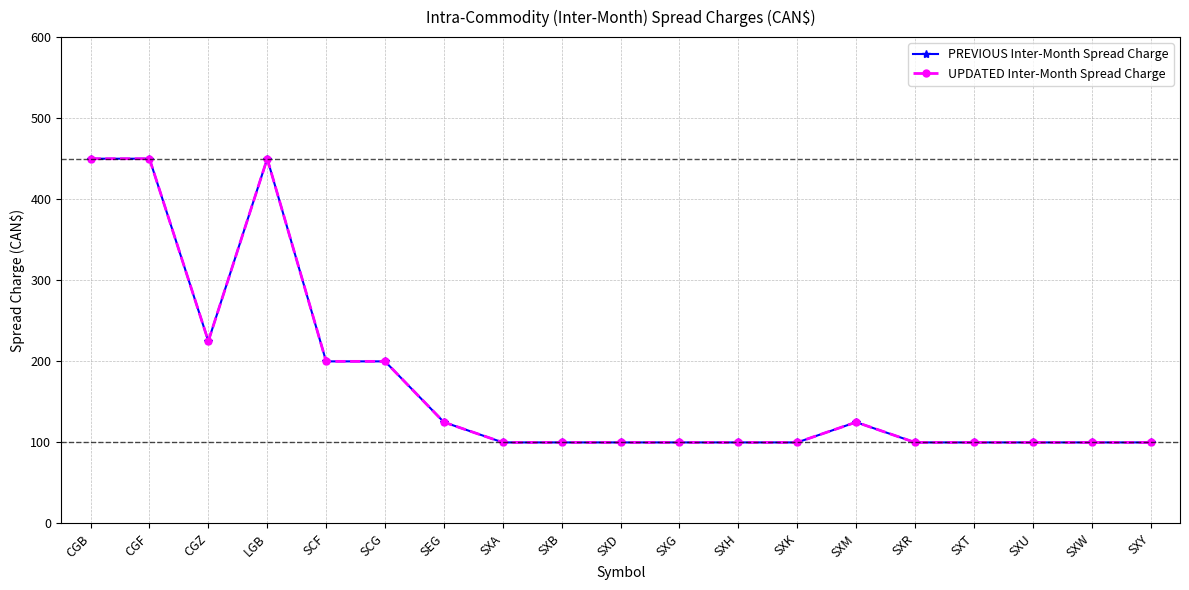

The value of UPDATED Inter-Month Spread Charge at SXT is 66. True or false?

False